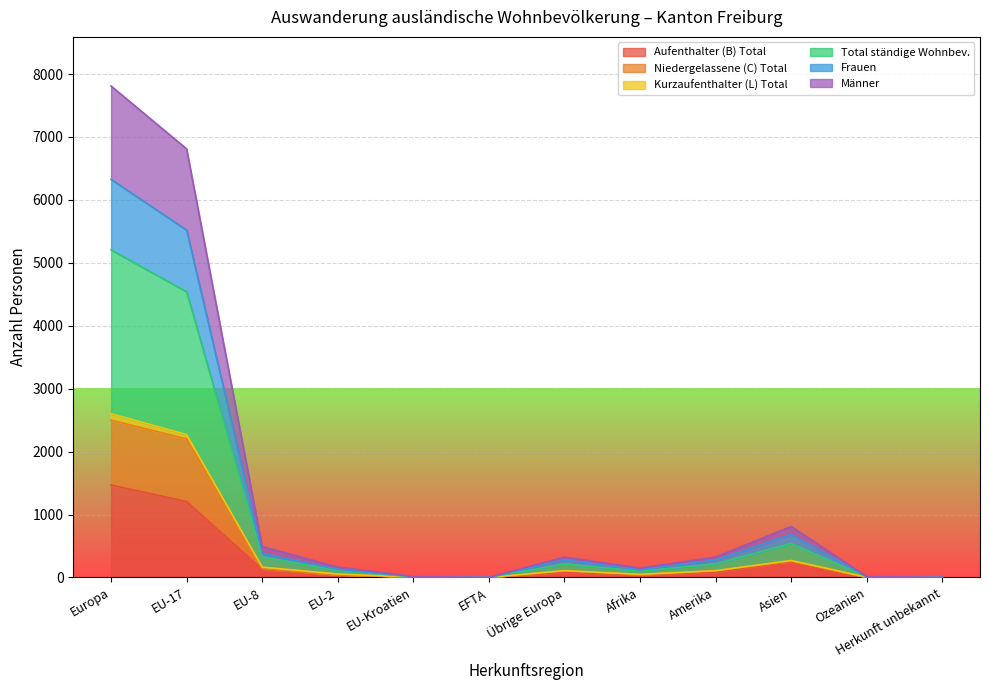

Between EU-17 and EU-Kroatien, which is larger?

EU-17